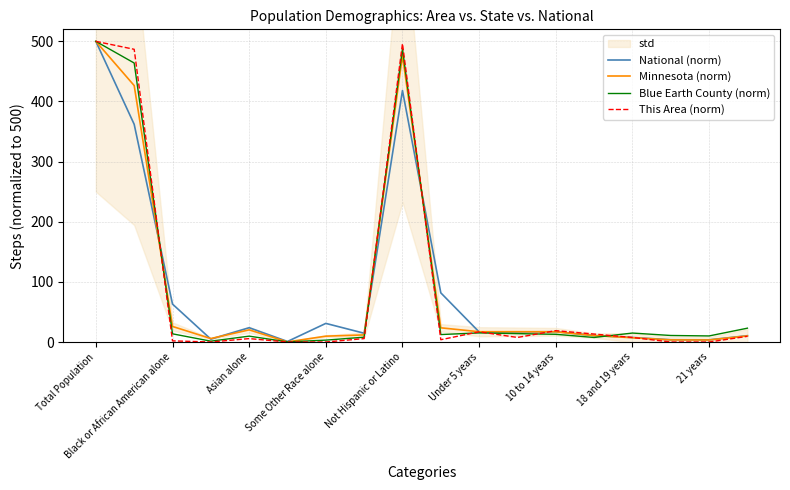

Is it true that Blue Earth County (norm) equals 15.6 at Not Hispanic or Latino?

False